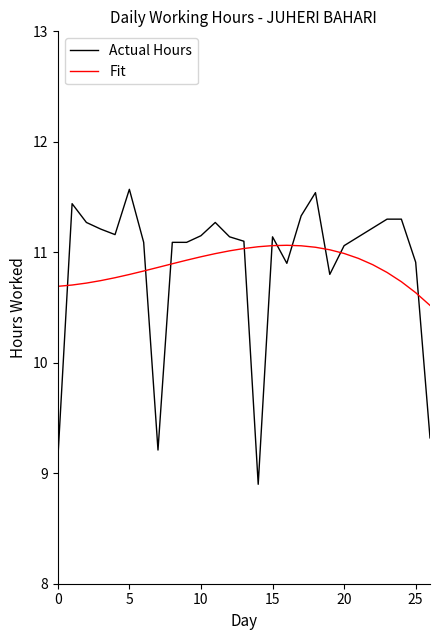

Which series has the widest spread of values?

Actual Hours